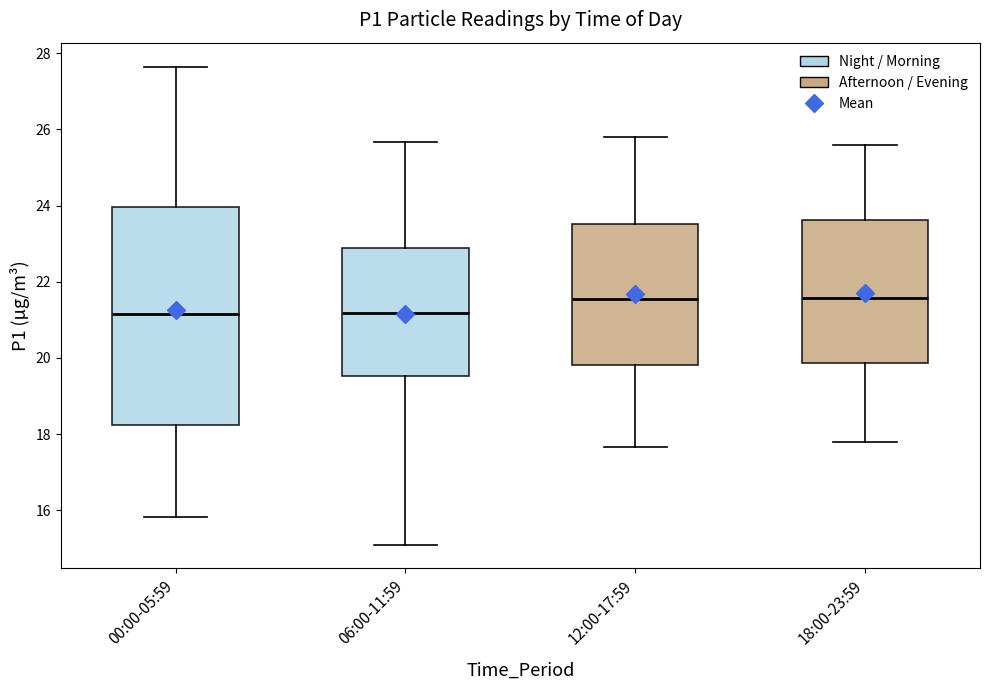

Reading left to right, read every box against the y-axis: the position of its median line, the range the box covers, and the ends of its whiskers. The values are not printed on the chart, so give them approximately, as read against the axis.

00:00-05:59: median 21.2, box 18.2 to 24.0, whiskers 15.8 to 27.6
06:00-11:59: median 21.2, box 19.6 to 22.8, whiskers 15.2 to 25.6
12:00-17:59: median 21.6, box 19.8 to 23.6, whiskers 17.6 to 25.8
18:00-23:59: median 21.6, box 19.8 to 23.6, whiskers 17.8 to 25.6